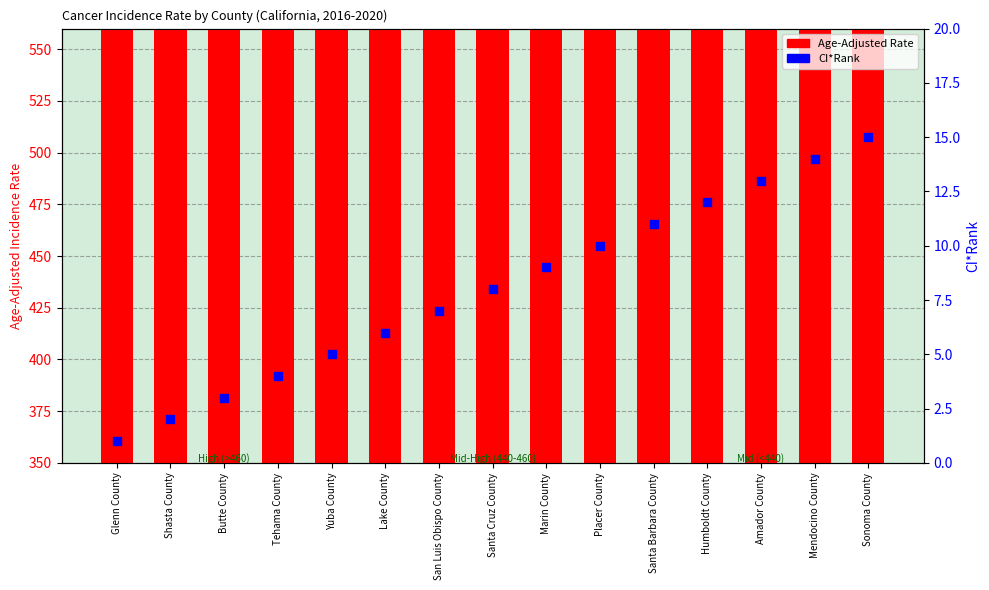

Is the value of CI*Rank at Amador County greater than the value of Age-Adjusted Rate at Lake County?

No